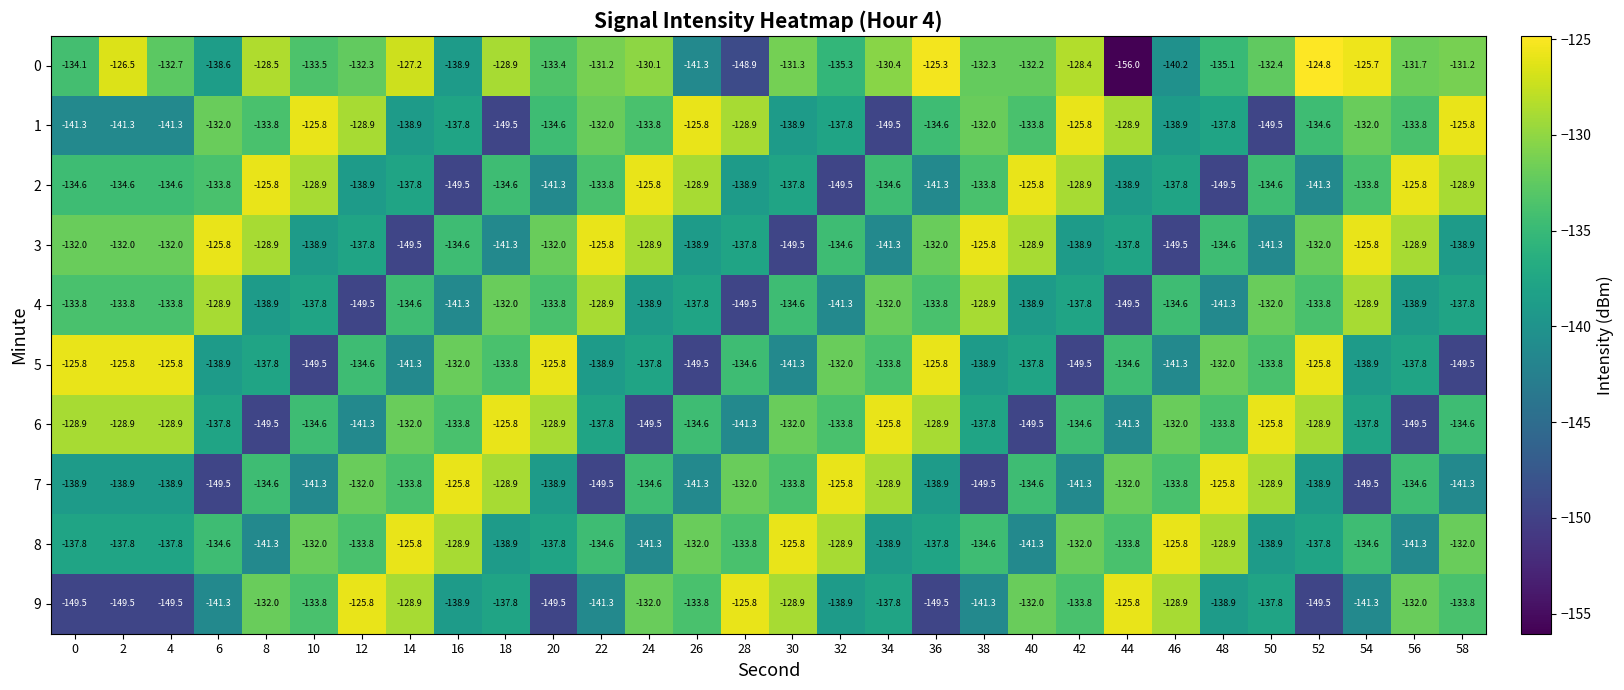

The value of 6 at 20 is -128.9. True or false?

True